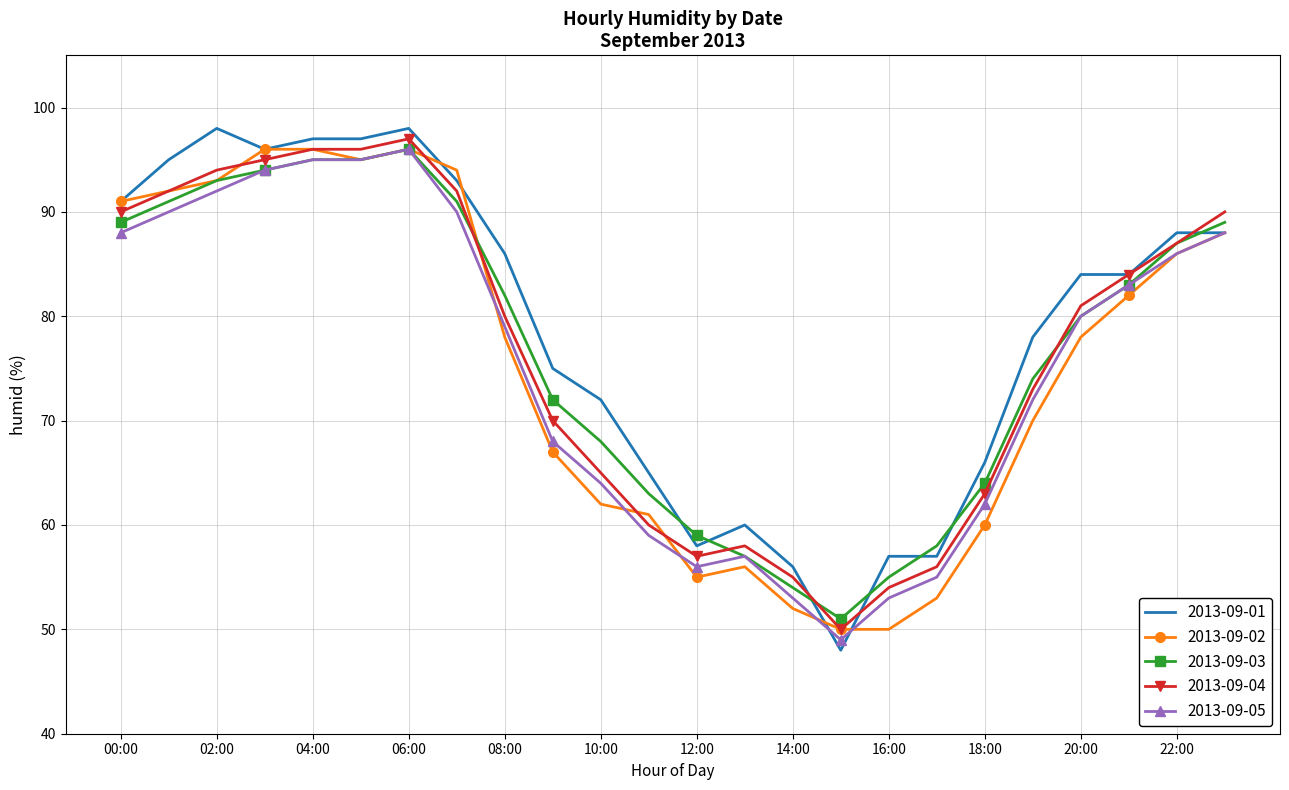

Which series has the largest range (max minus min)?

2013-09-01